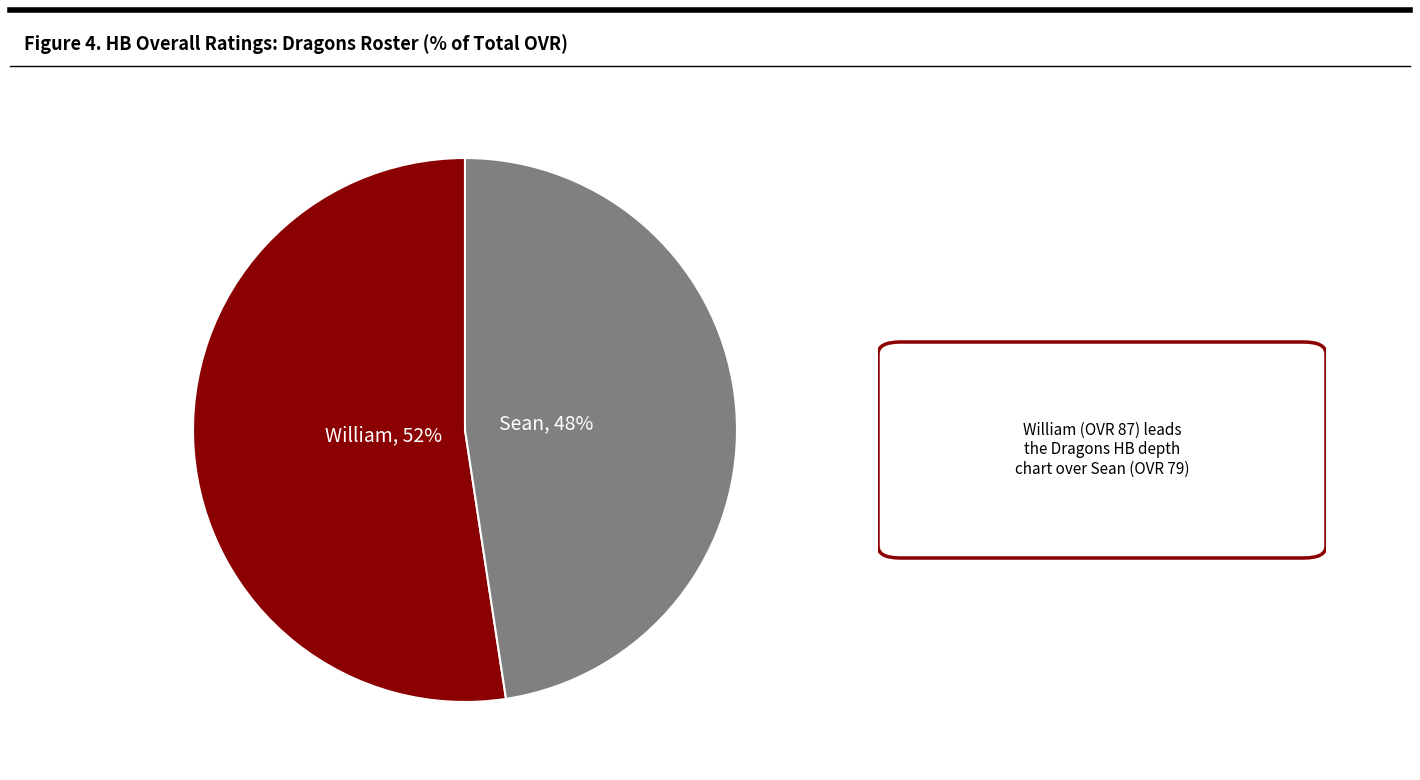

Count the number of slices in the pie.

2